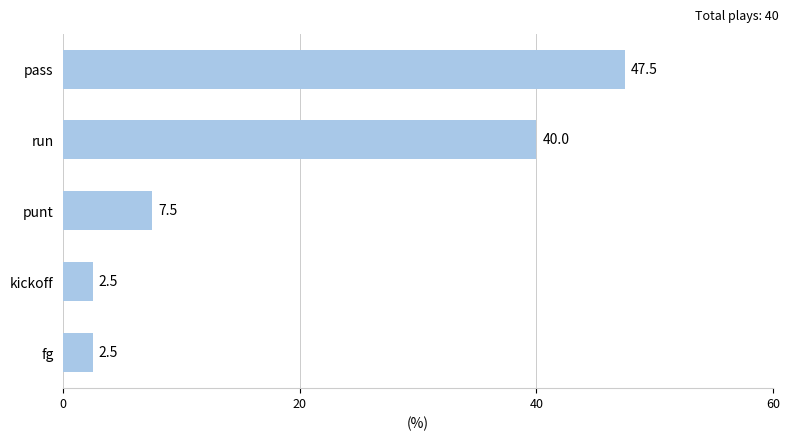

What is the label of the 4th bar from the bottom?

run